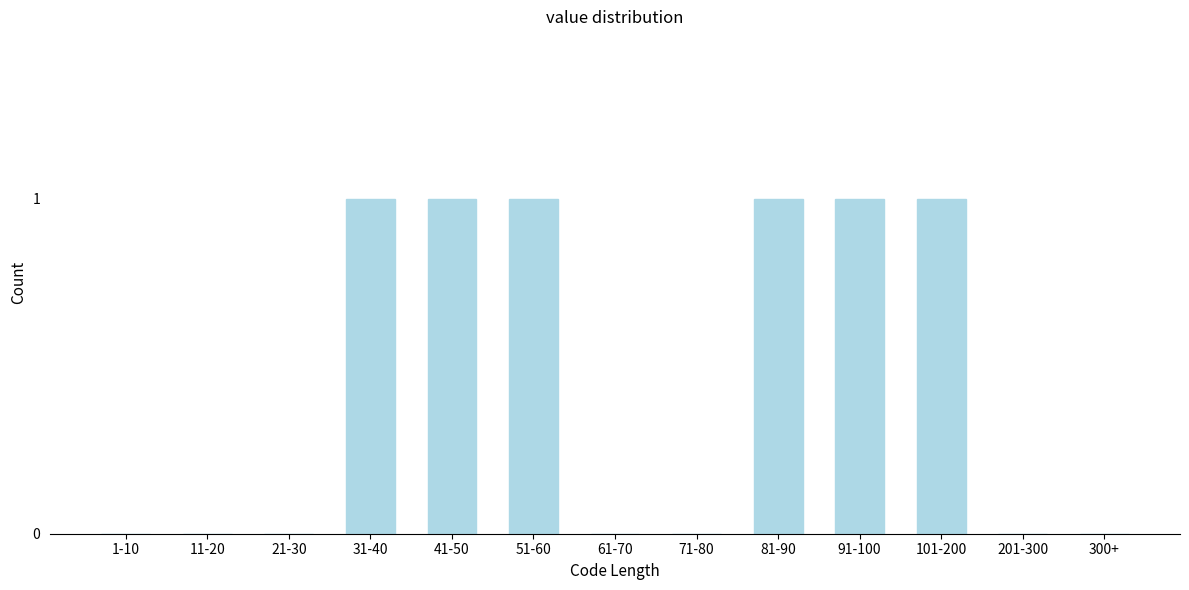

Reading left to right, list all the values displayed in this chart.

1-10=0	11-20=0	21-30=0	31-40=1	41-50=1	51-60=1	61-70=0	71-80=0	81-90=1	91-100=1	101-200=1	201-300=0	300+=0